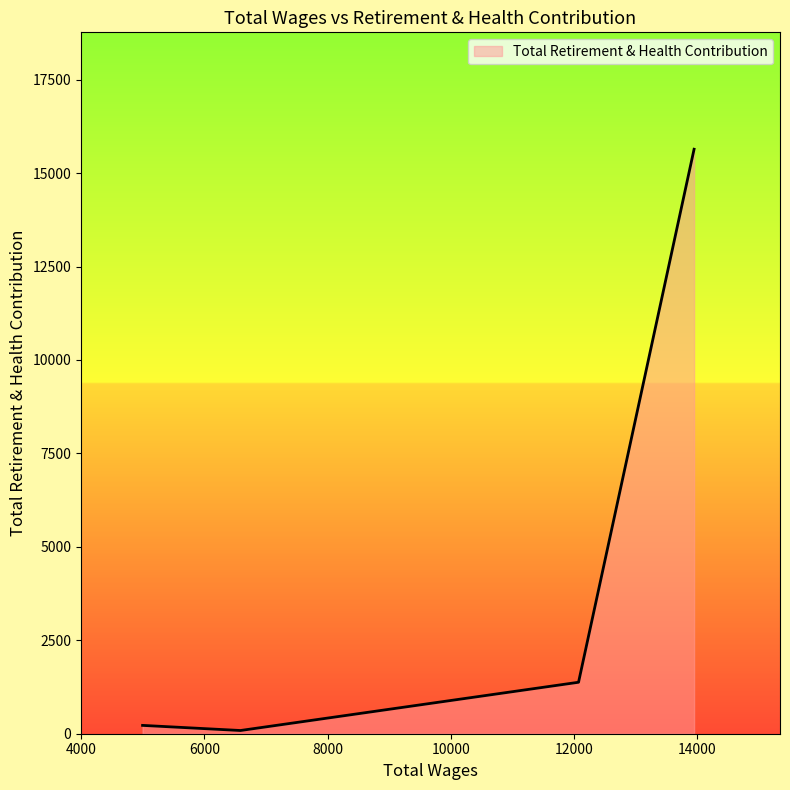

What is the minimum value shown in the chart?

86